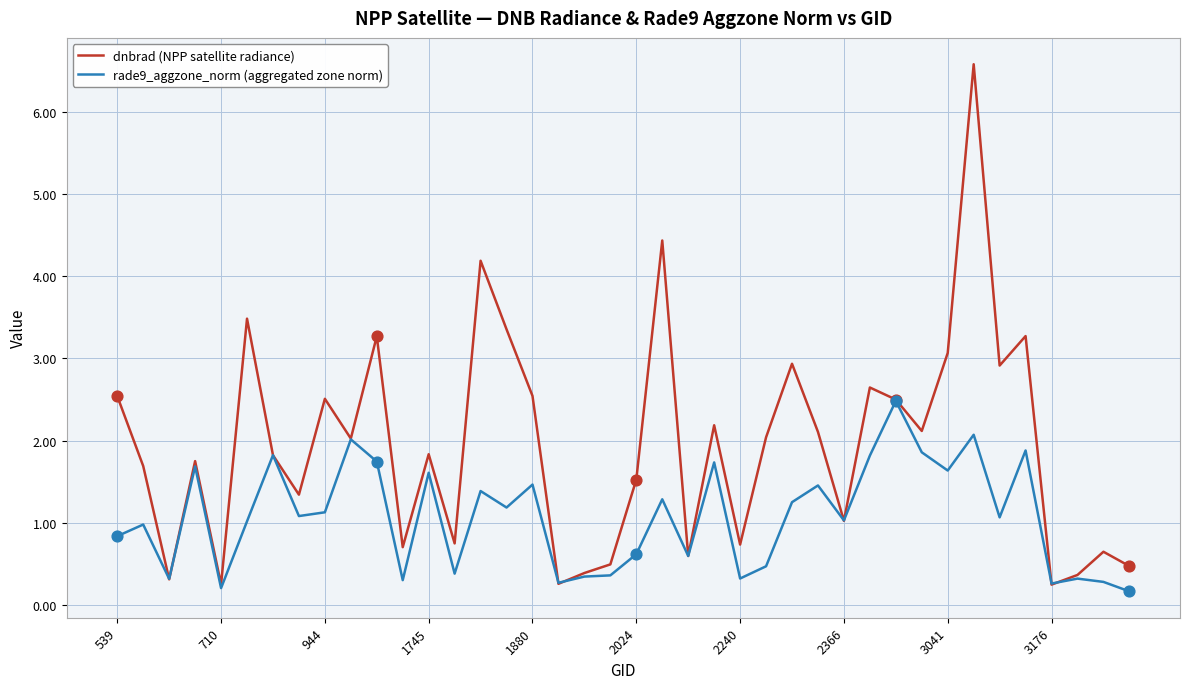

Which series has the widest spread of values?

dnbrad (NPP satellite radiance)